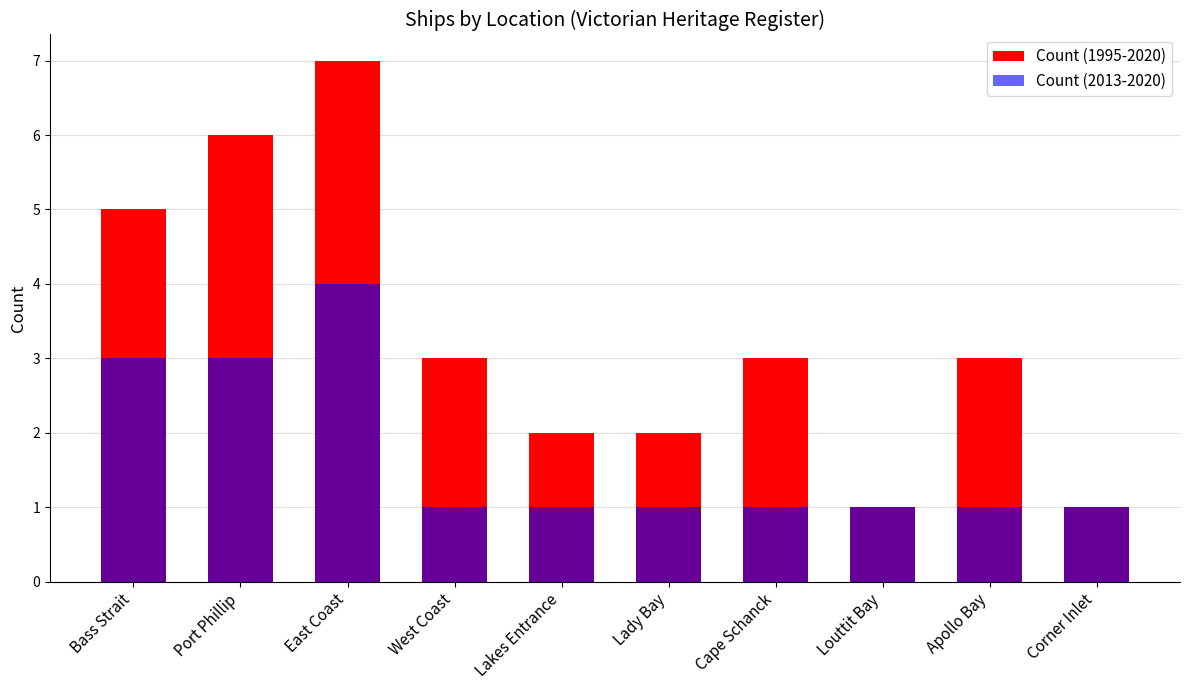

What is the average value of the Count (1995-2020) series?

3